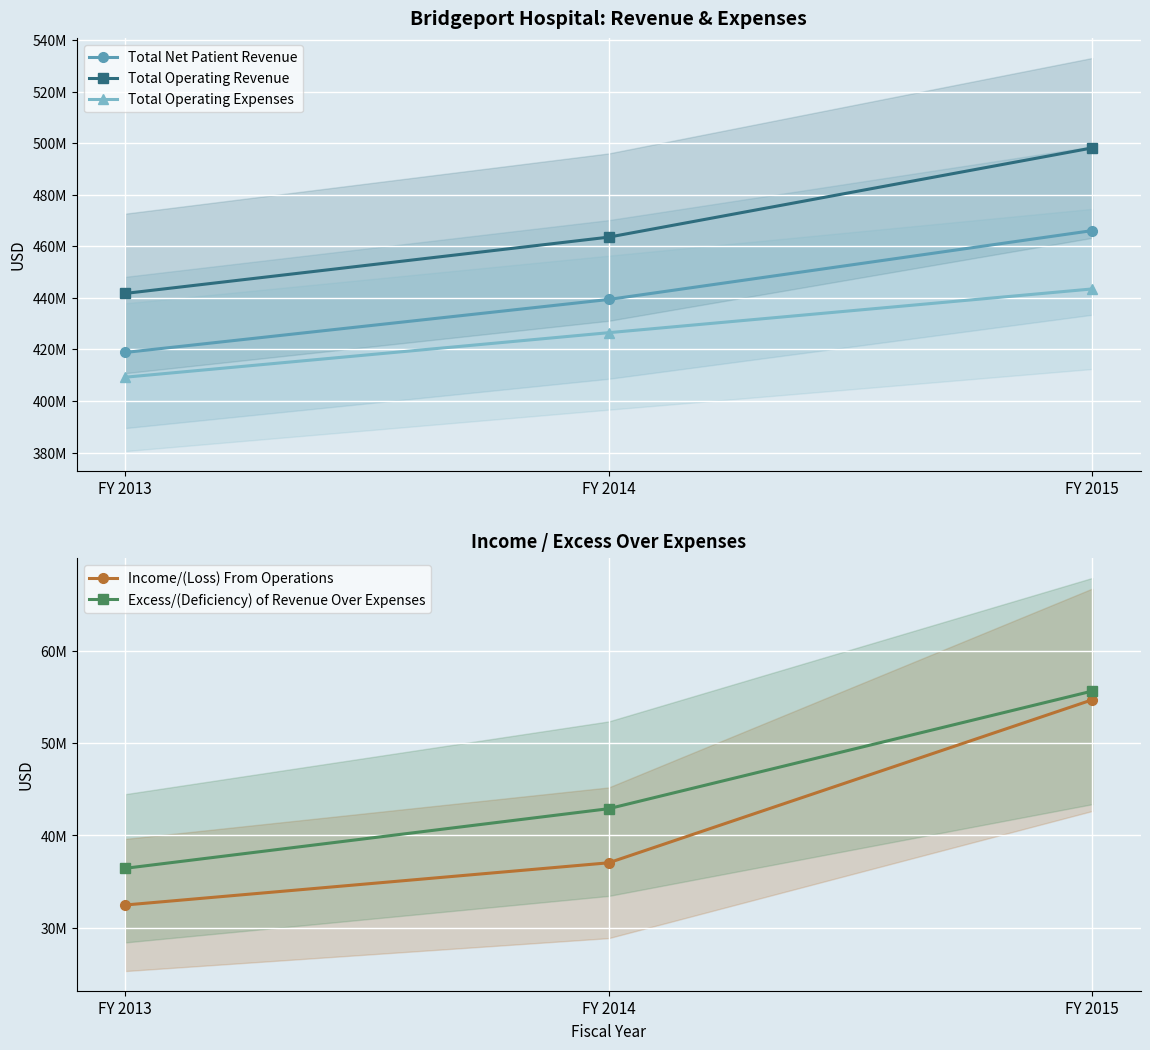

The Income/(Loss) From Operations series shows 48970496 at FY 2013. True or false?

False